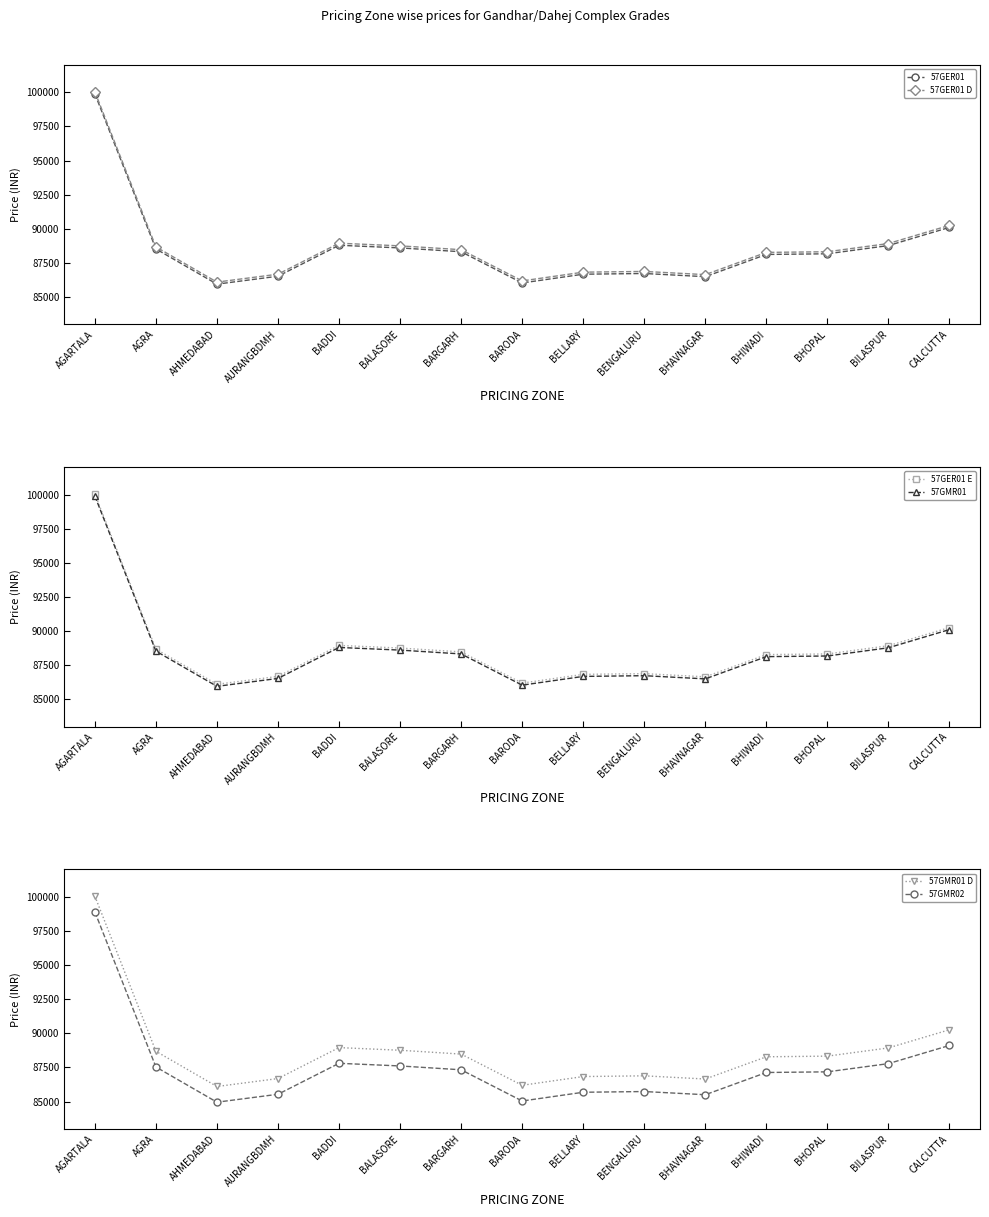

At which category is the sum across all series the highest?

AGARTALA